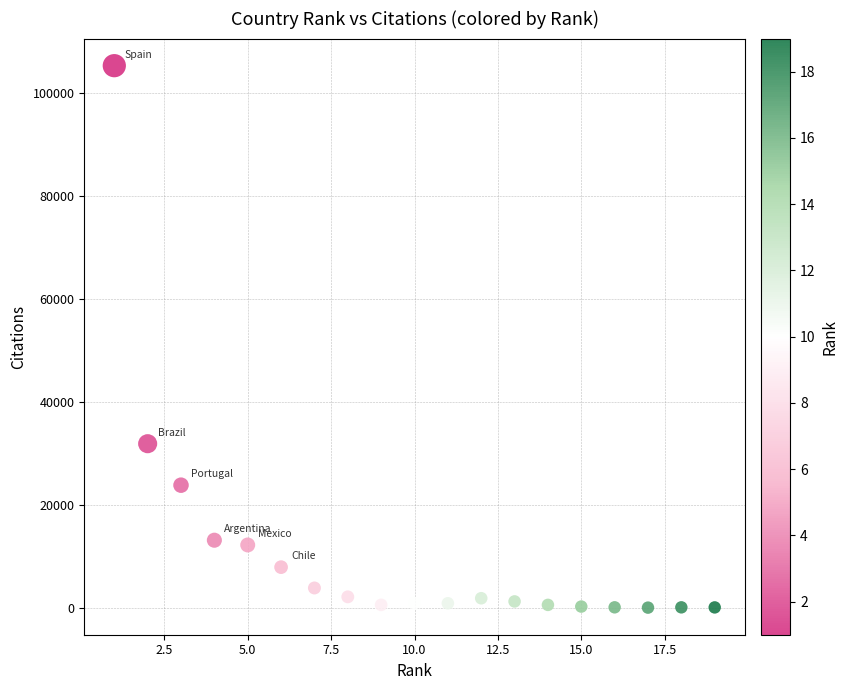

What is the range of X values (max minus min)?

18